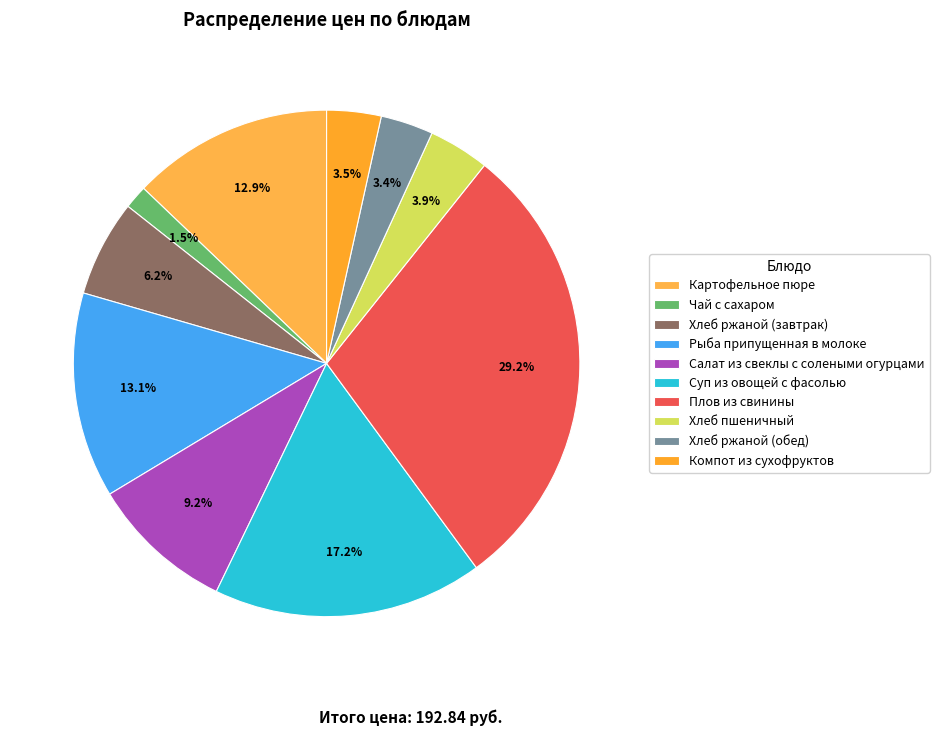

How many slices are in this pie chart?

10